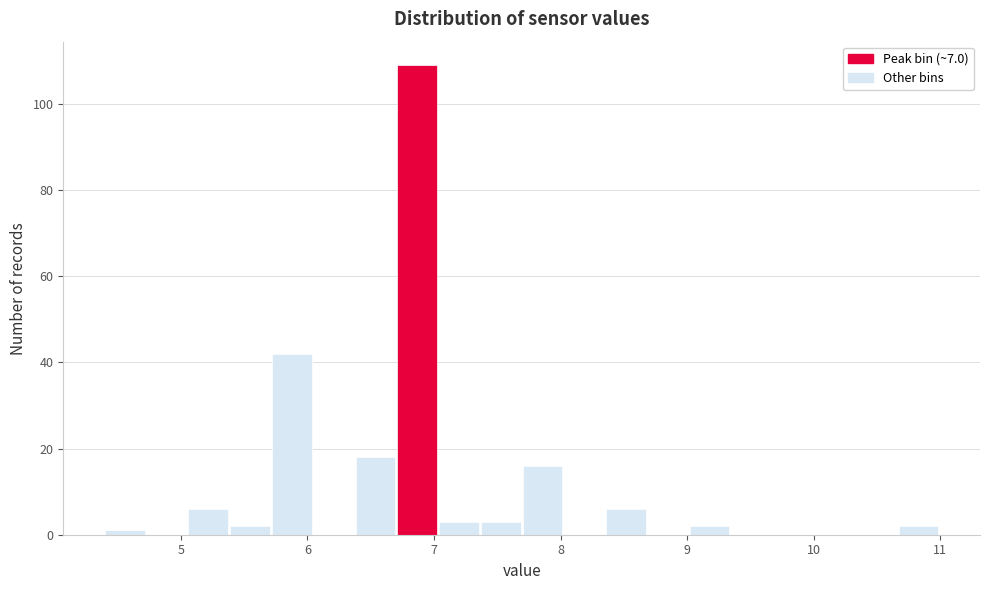

Read against the x-axis, roughly where is the centre of the tallest bar?

6.9